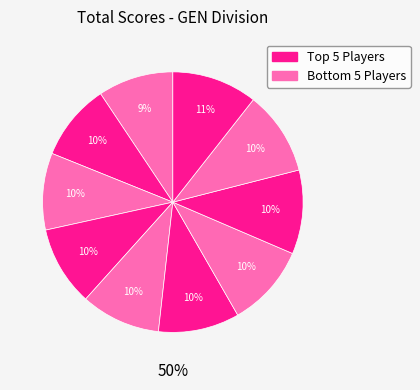

Is Brad Dumont the majority of the pie?

No